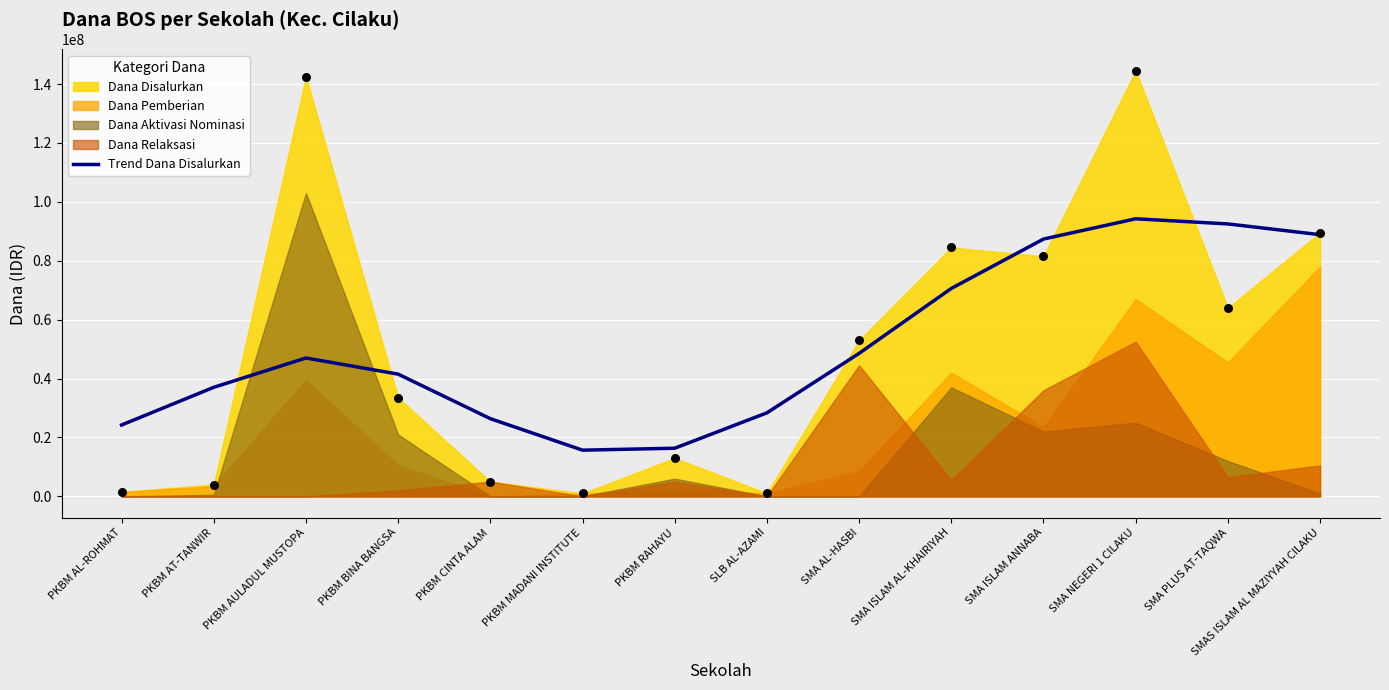

What is the change in value from SLB AL-AZAMI to SMA PLUS AT-TAQWA?

+64135622.9